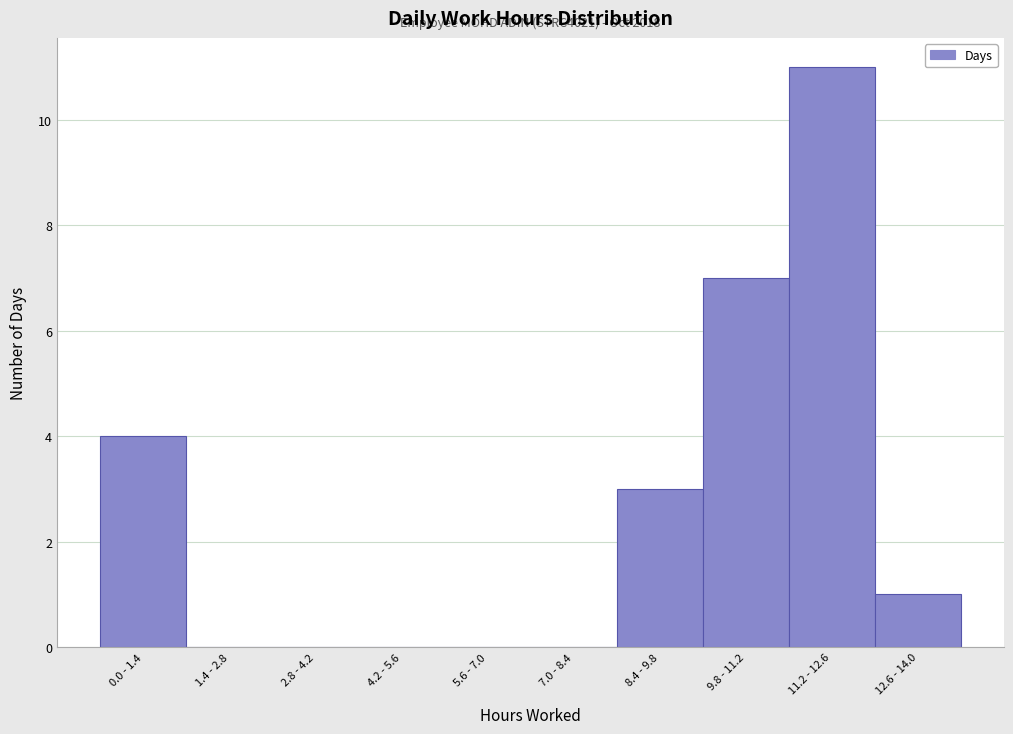

Reading right to left, list all the values displayed in this chart.

12.6 - 14.0=1	11.2 - 12.6=11	9.8 - 11.2=7	8.4 - 9.8=3	7.0 - 8.4=0	5.6 - 7.0=0	4.2 - 5.6=0	2.8 - 4.2=0	1.4 - 2.8=0	0.0 - 1.4=4